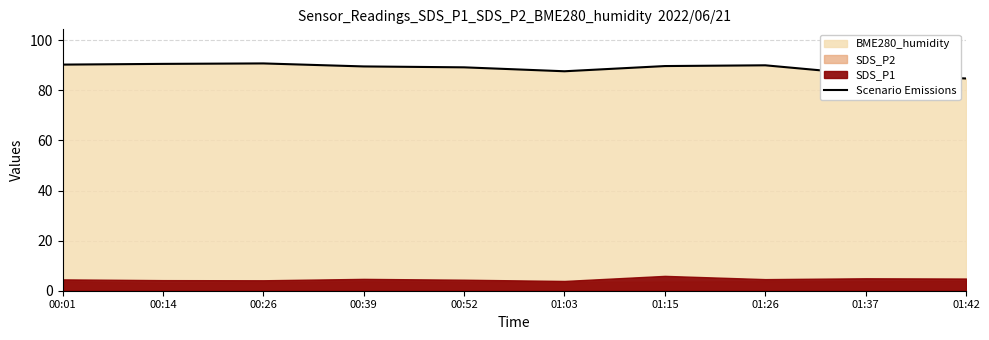

The value of Scenario Emissions at 00:52 is 89.2. True or false?

True